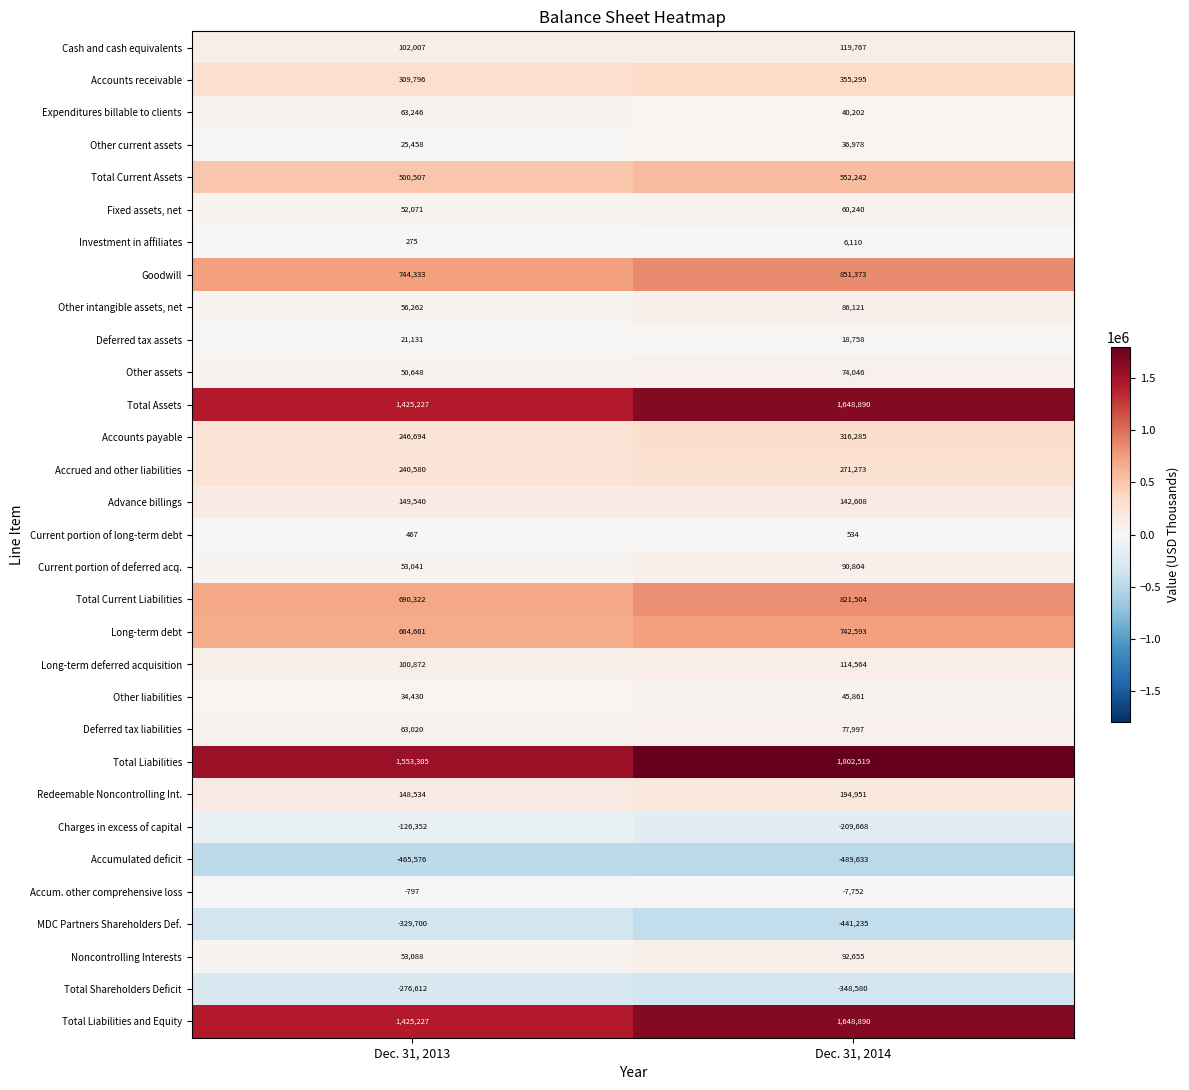

List the labels in order of Current portion of long-term debt value, smallest first.

Dec. 31, 2013, Dec. 31, 2014